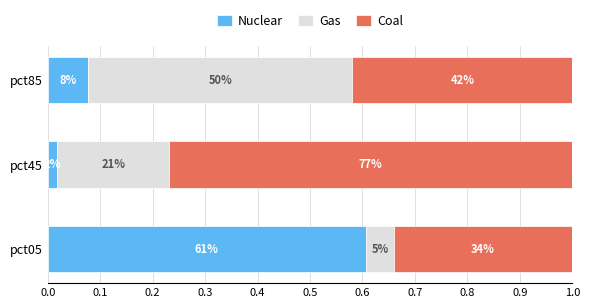

Rank the series by their maximum value, from highest to lowest.

Coal, Nuclear, Gas